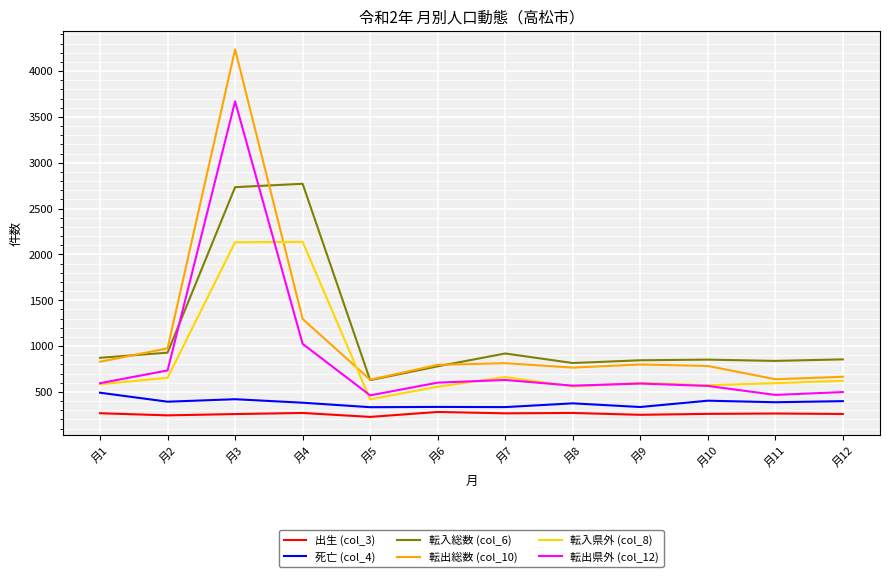

What are all the series names shown in the legend?

出生 (col_3), 死亡 (col_4), 転入総数 (col_6), 転出総数 (col_10), 転入県外 (col_8), 転出県外 (col_12)